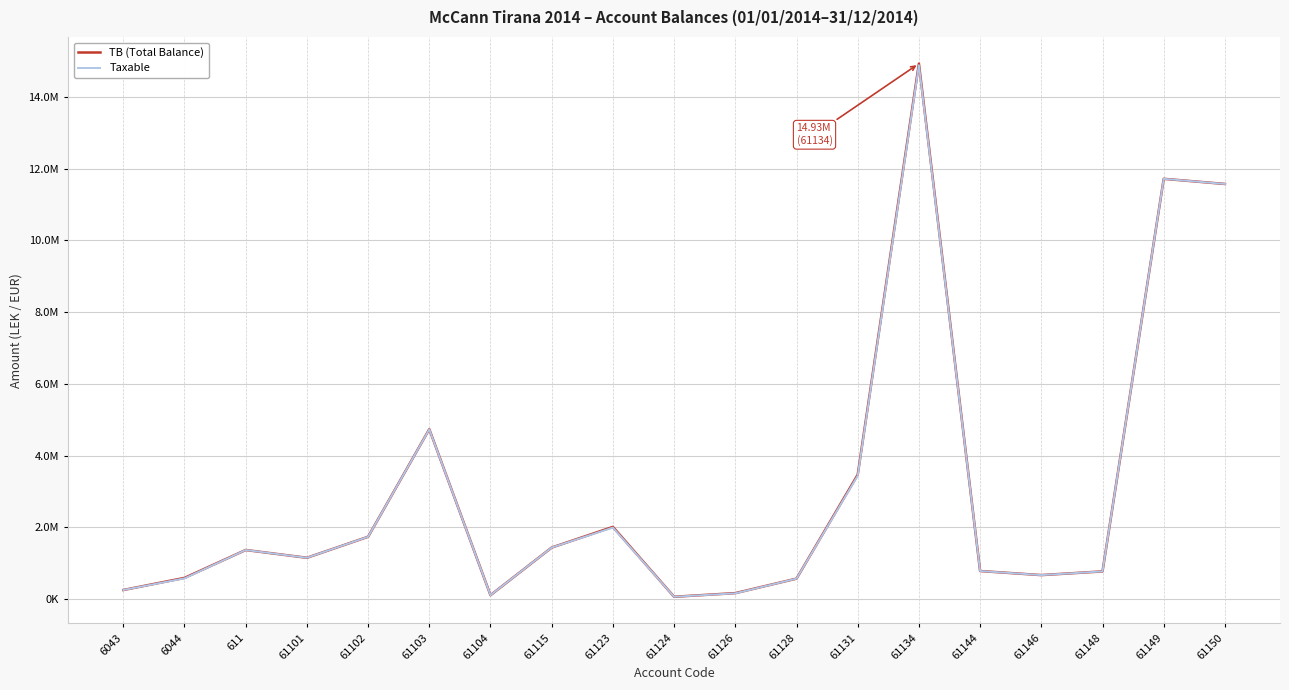

Where is the first local minimum for Taxable?

61101